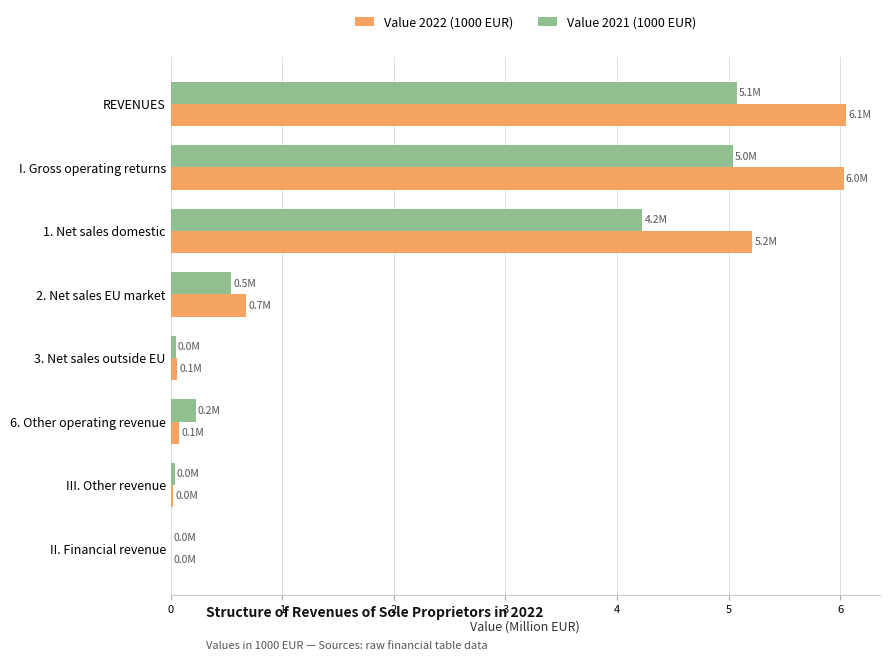

At which label is Value 2021 (1000 EUR) closest to 2?

2. Net sales EU market